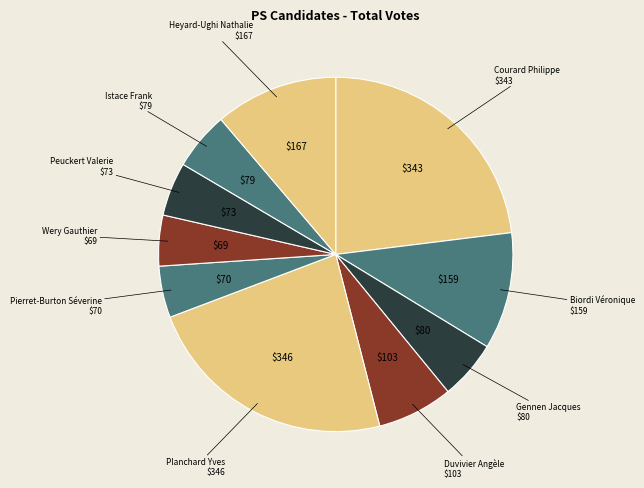

Is the sum of Wery Gauthier and Gennen Jacques greater than half?

No